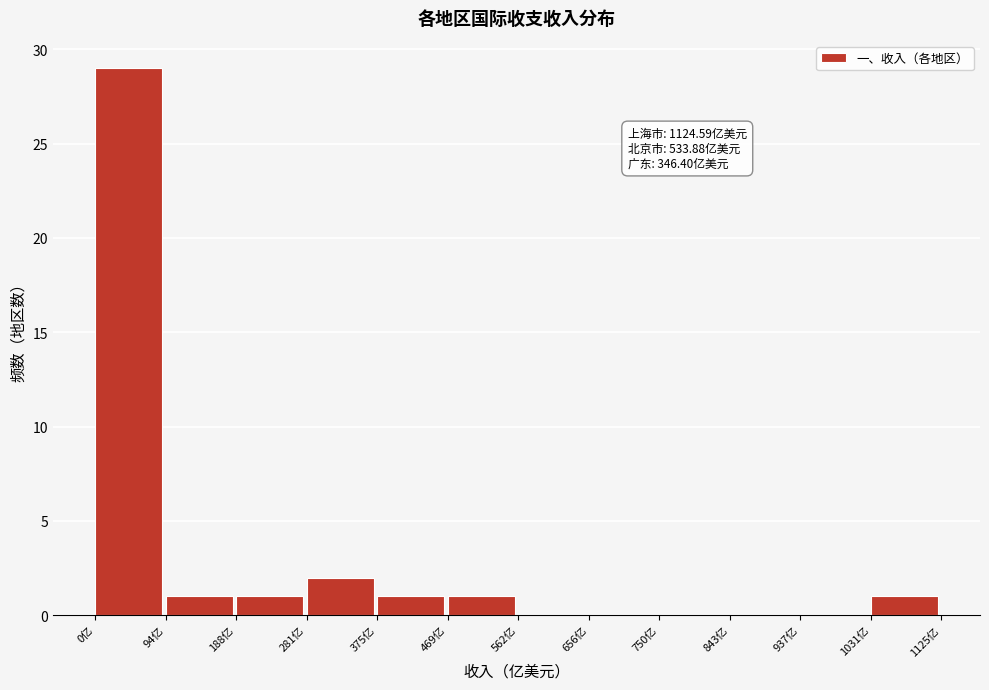

Over which range of the x-axis is the bar tallest?

0 to 90